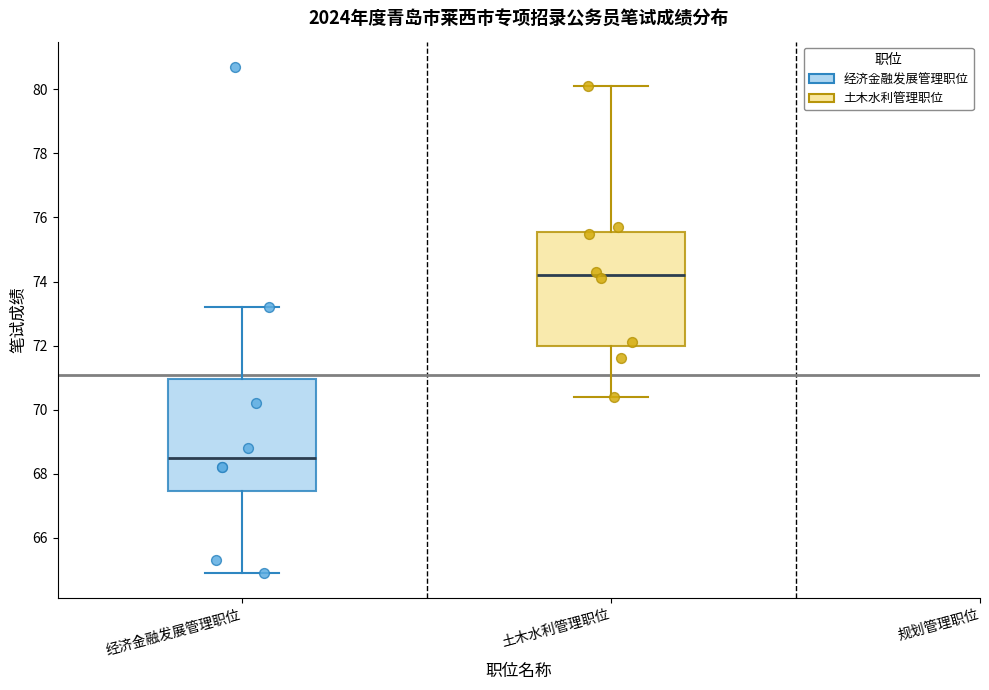

Reading left to right, read every box against the y-axis: the position of its median line, the range the box covers, and the ends of its whiskers. The values are not printed on the chart, so give them approximately, as read against the axis.

经济金融发展管理职位: median 68.6, box 67.4 to 71.0, whiskers 65.0 to 73.2
土木水利管理职位: median 74.2, box 72.0 to 75.6, whiskers 70.4 to 80.2